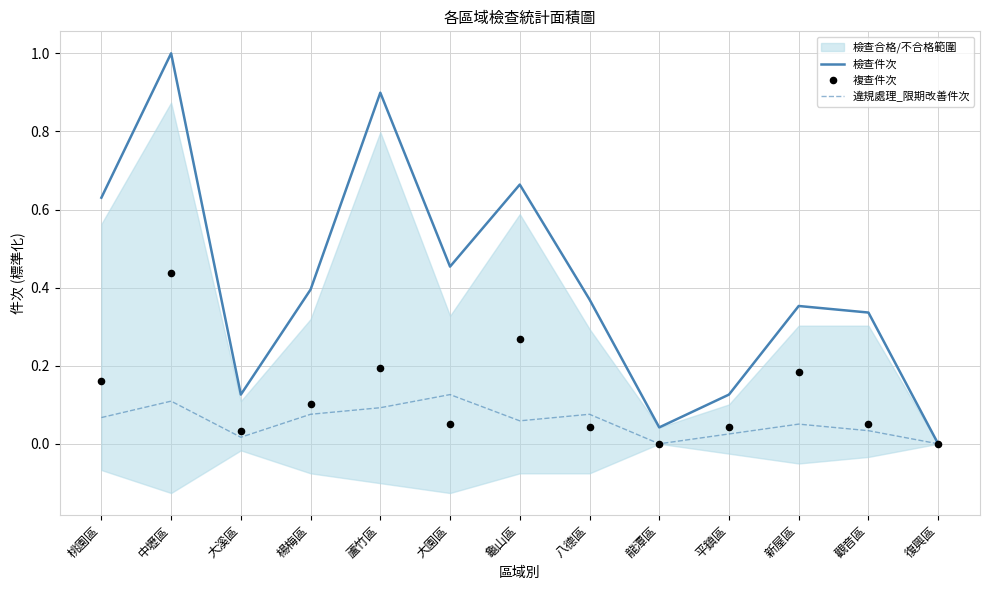

Which series has the widest spread of Y values?

檢查件次